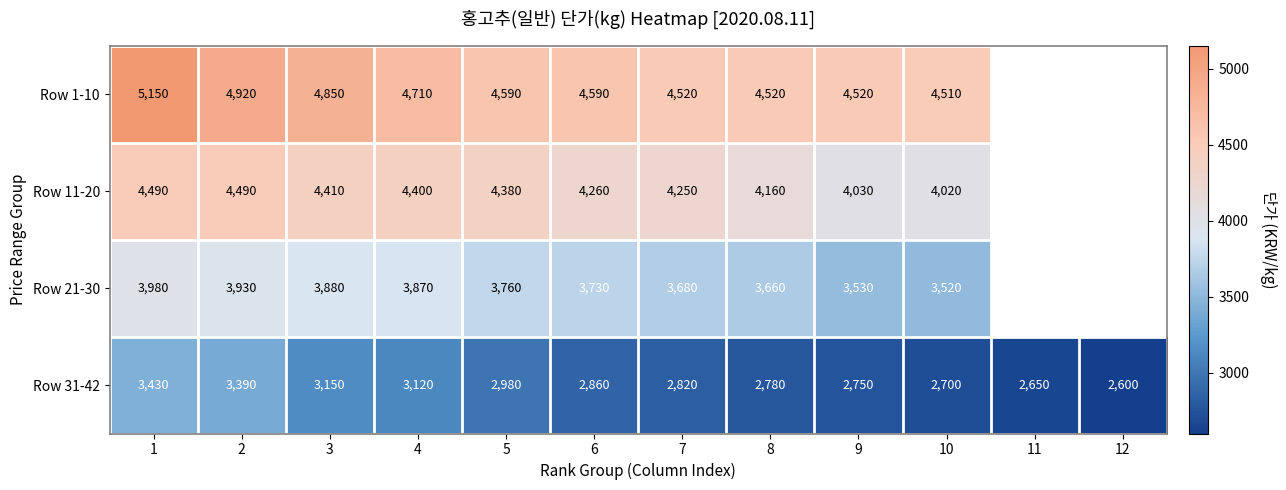

What is the spread (max minus min) of values at 3?

1700